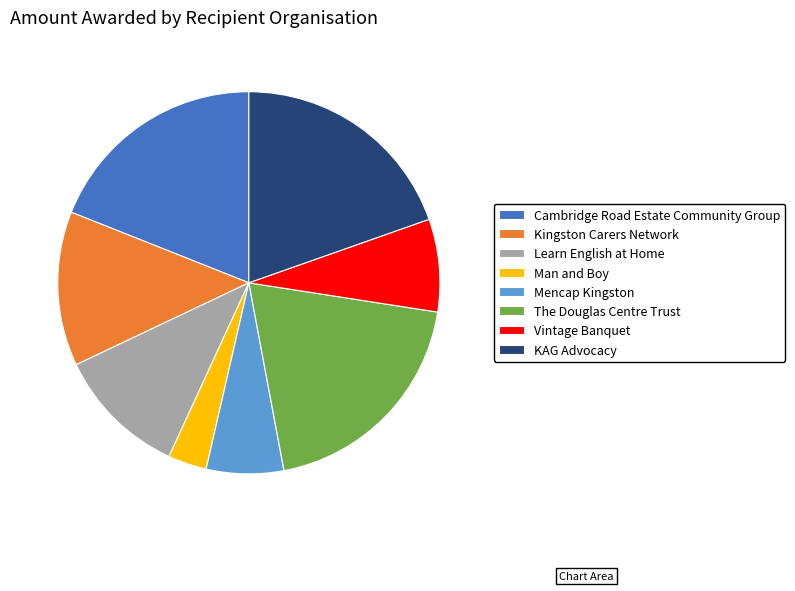

What is the smallest slice in the pie chart?

Man and Boy